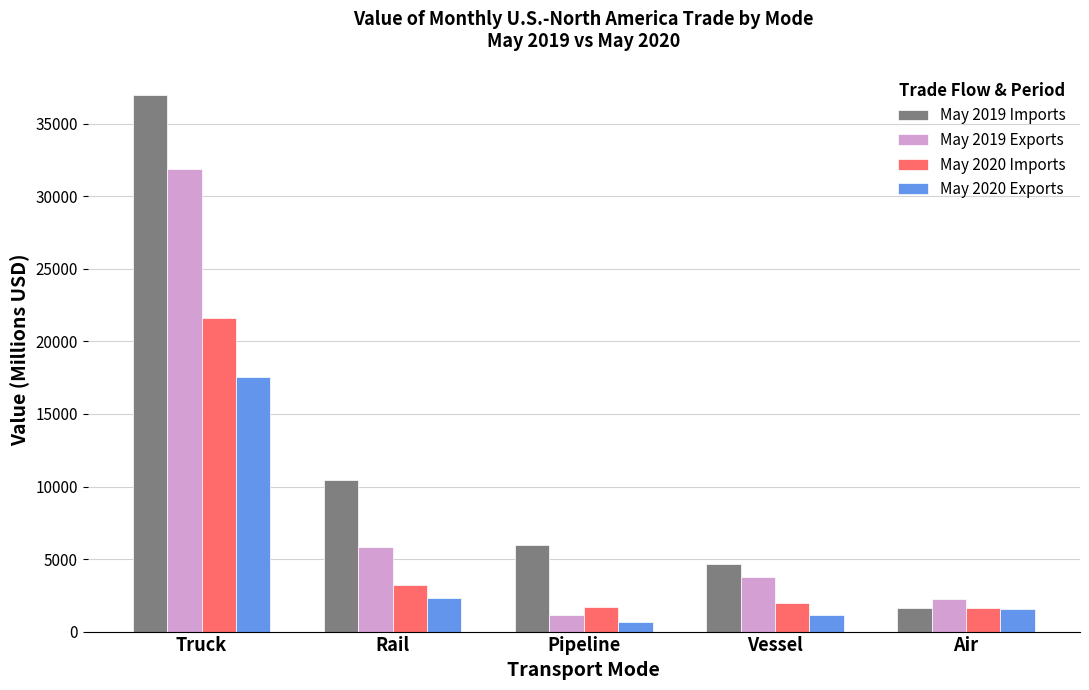

How many data points in May 2019 Imports are less than 5994?

2